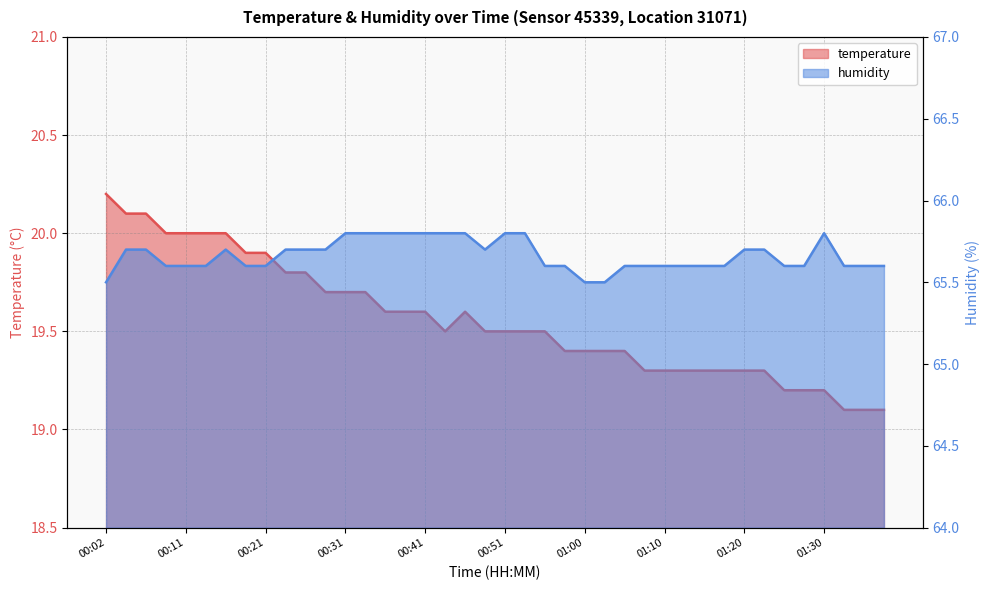

How many categories are shown in the chart?

40